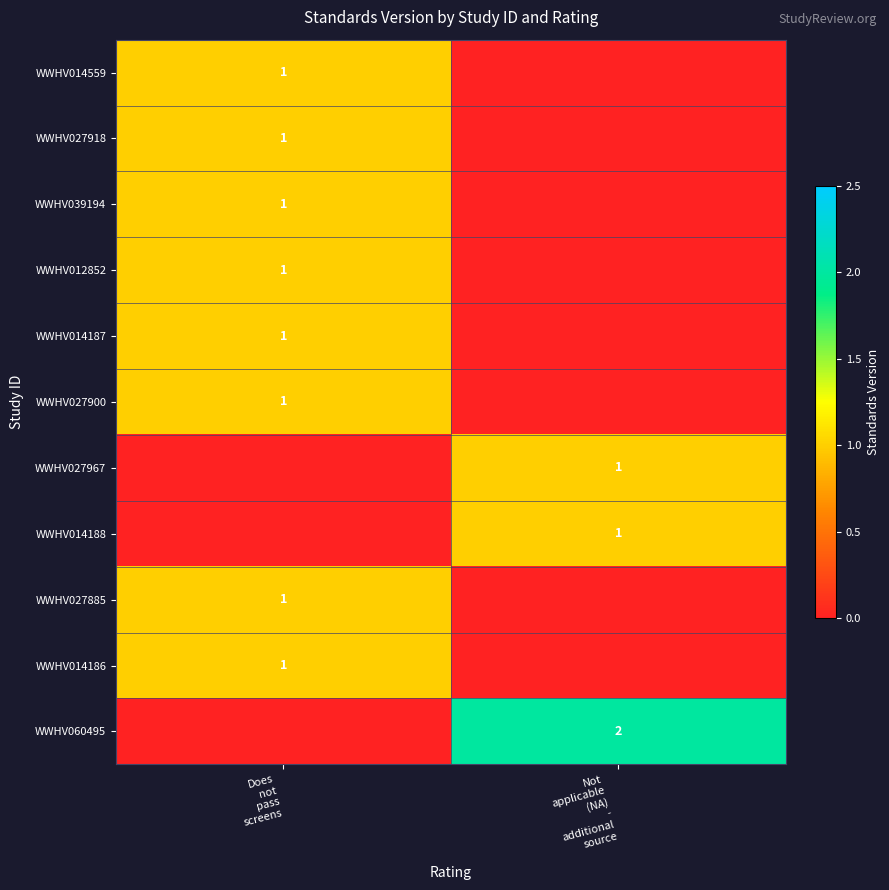

At which label is row_2 closest to 0?

Not
applicable
(NA)
-
additional
source